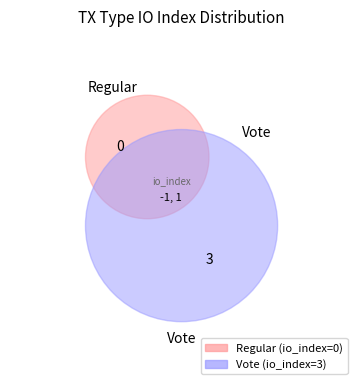

True or false: Vote accounts for 99% of the total.

False